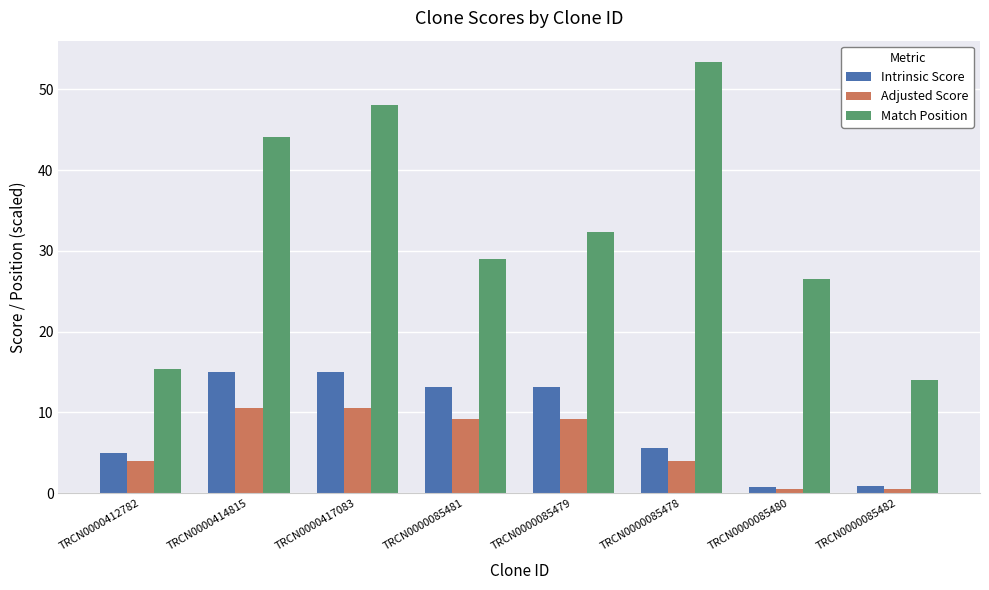

How many data points in Intrinsic Score are less than 13?

4